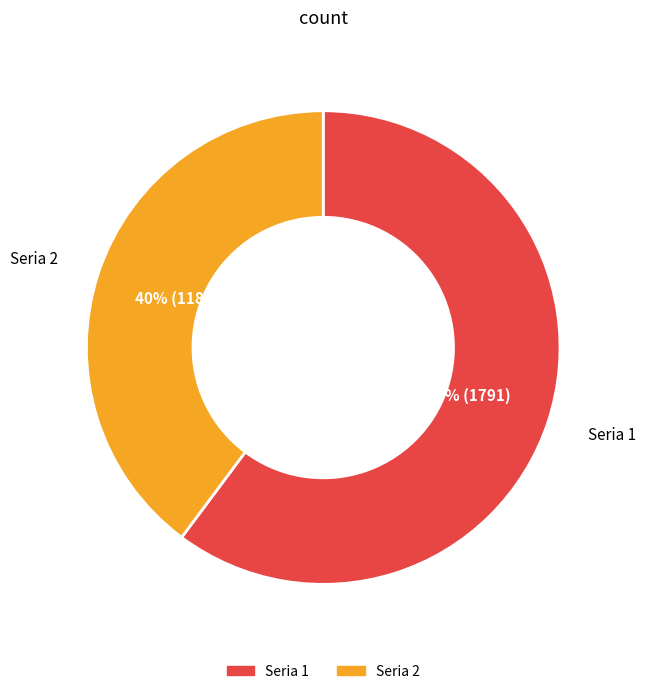

Combined, do Seria 1 and Seria 2 account for over 50%?

Yes